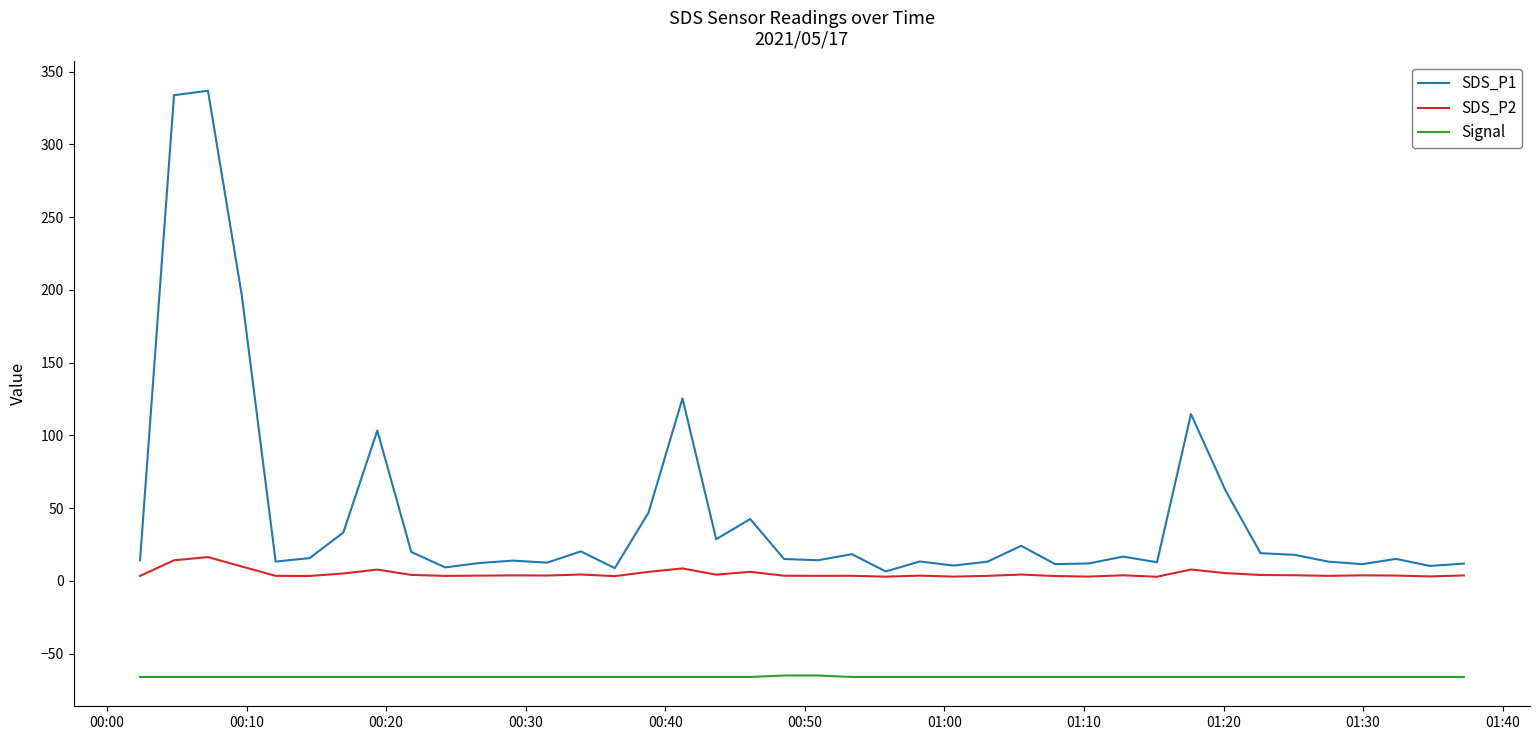

Which series has the largest range (max minus min)?

SDS_P1